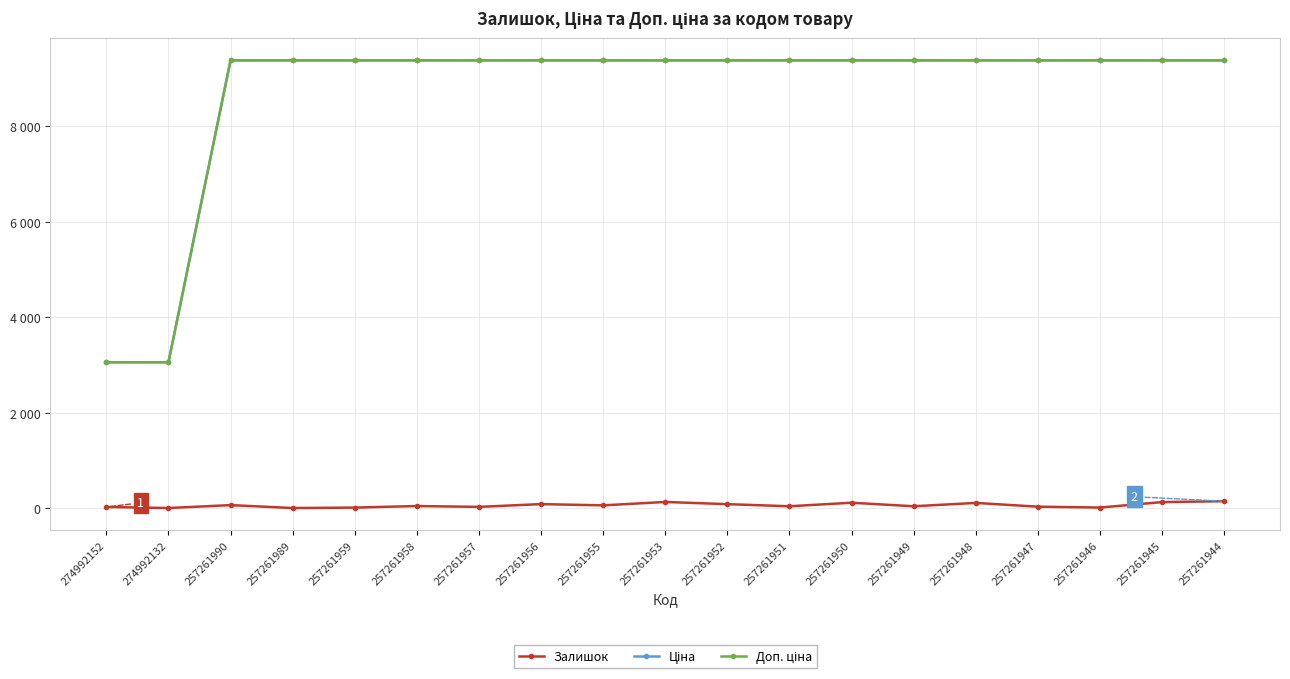

True or false: Ціна and Доп. ціна intersect in this chart.

False